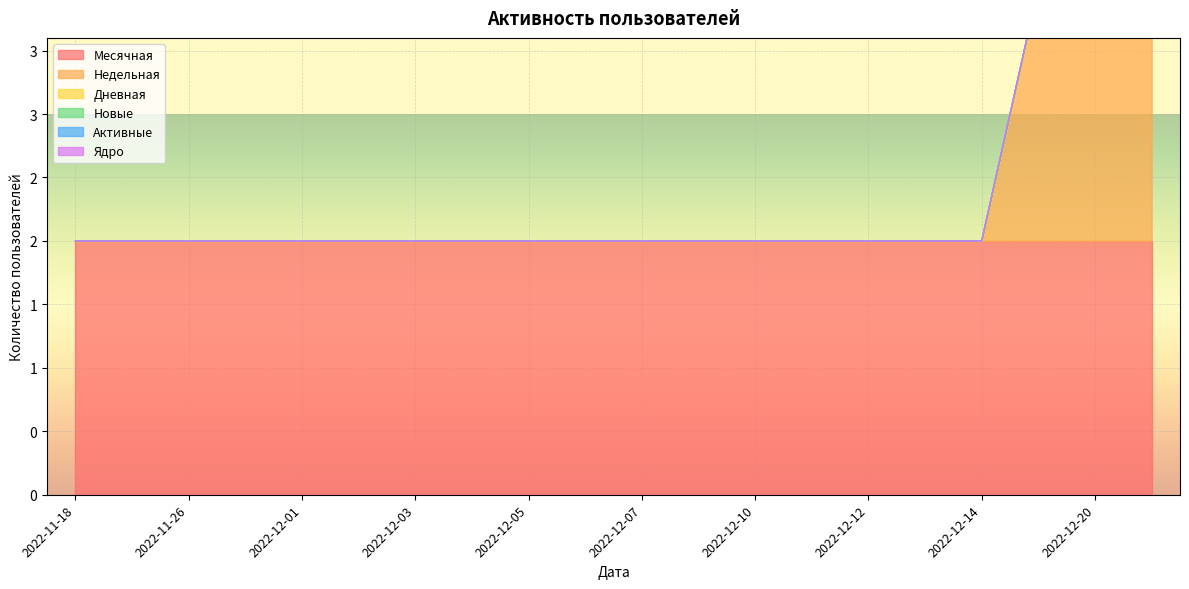

True or false: Месячная has more than 1 points higher than both neighbors.

False